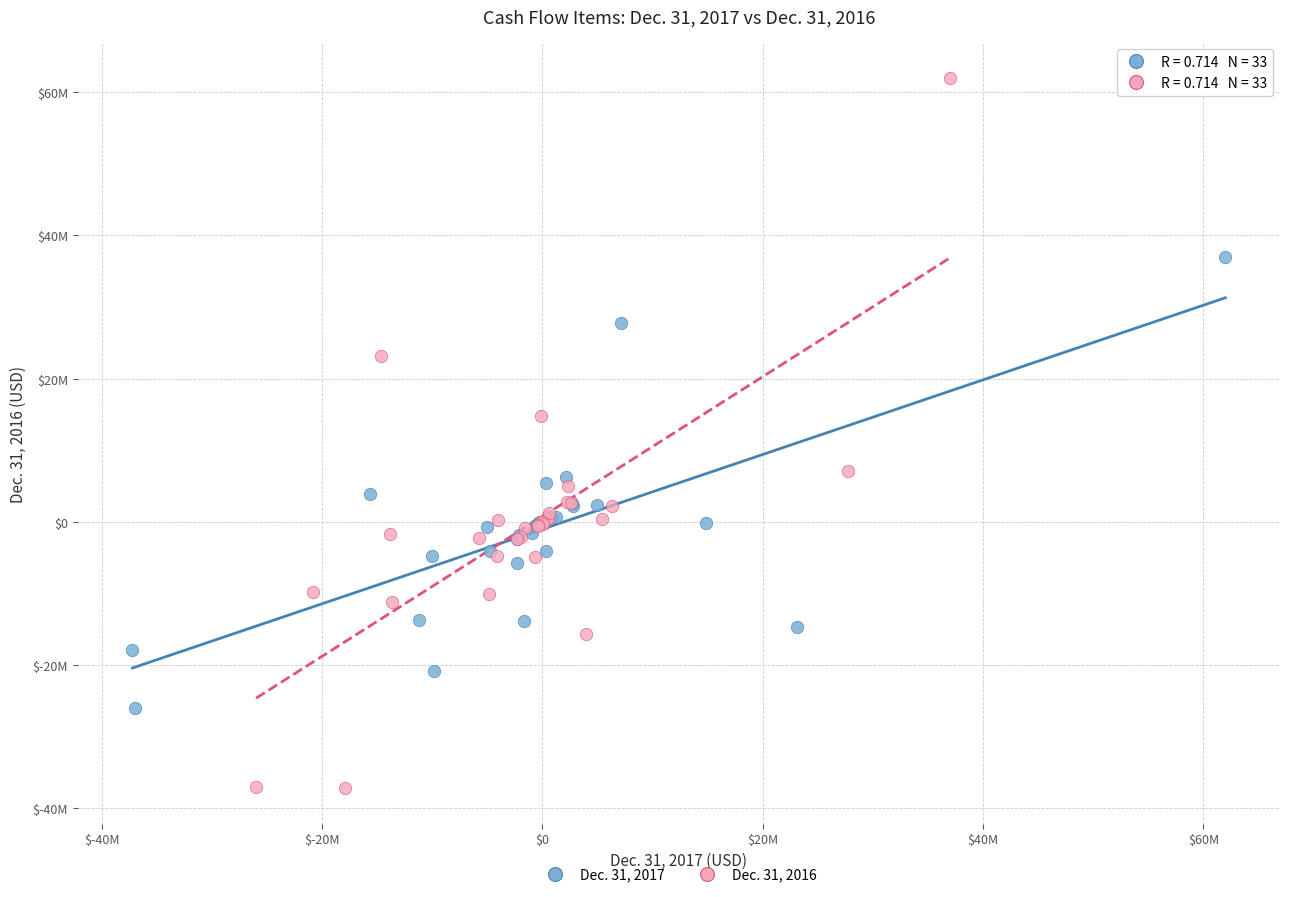

Which series reaches the minimum Y coordinate?

Dec. 31, 2016